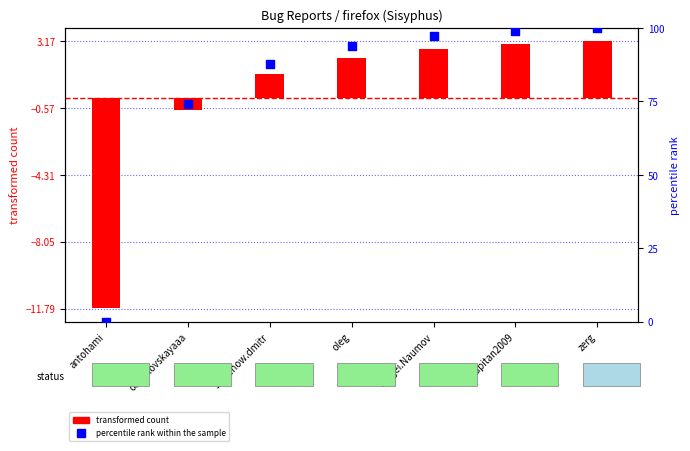

Which series contains the lowest Y value?

transformed count